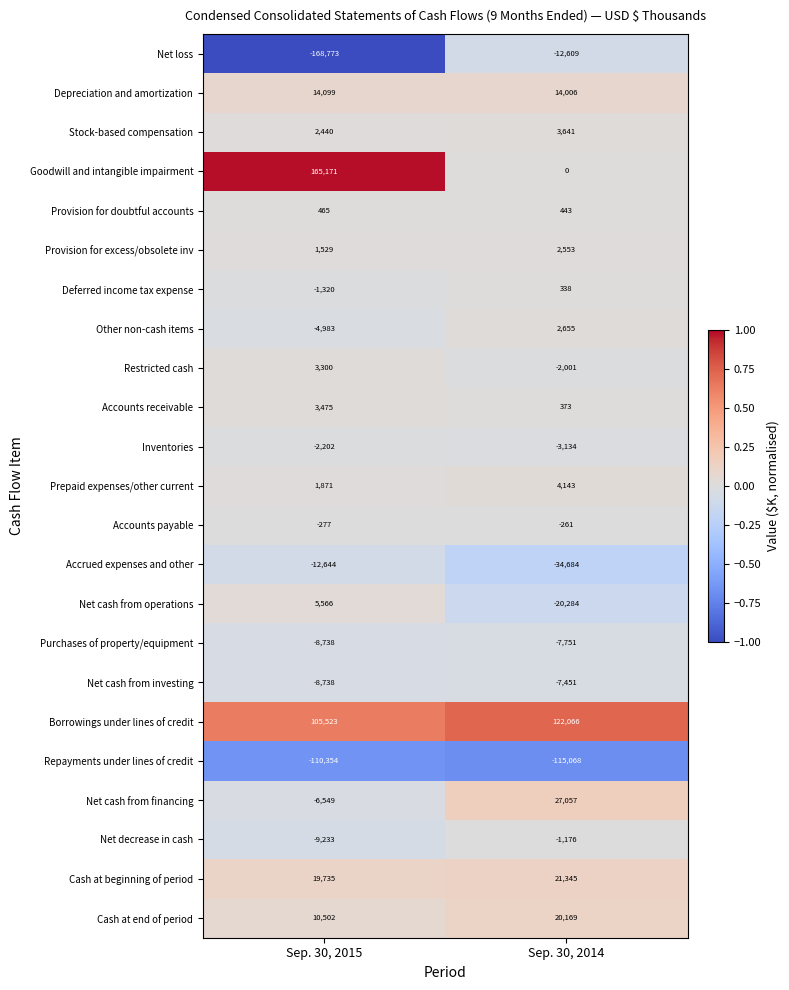

How many distinct data groups are displayed?

23